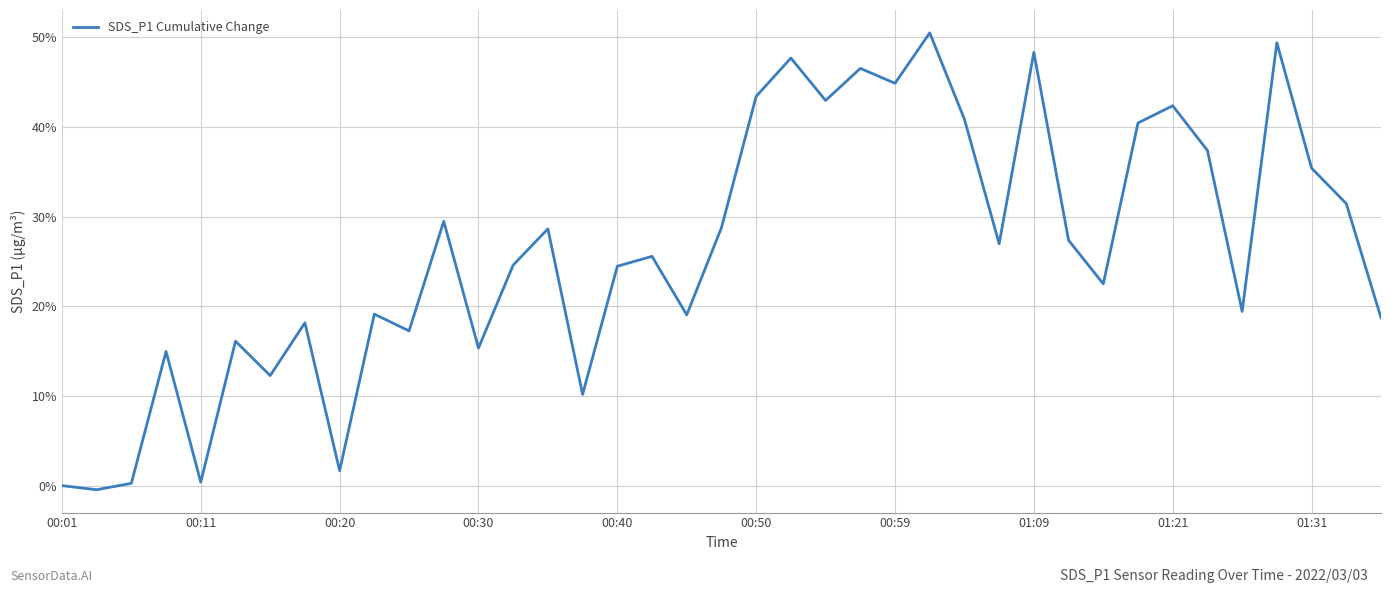

How many series are shown in this chart?

1